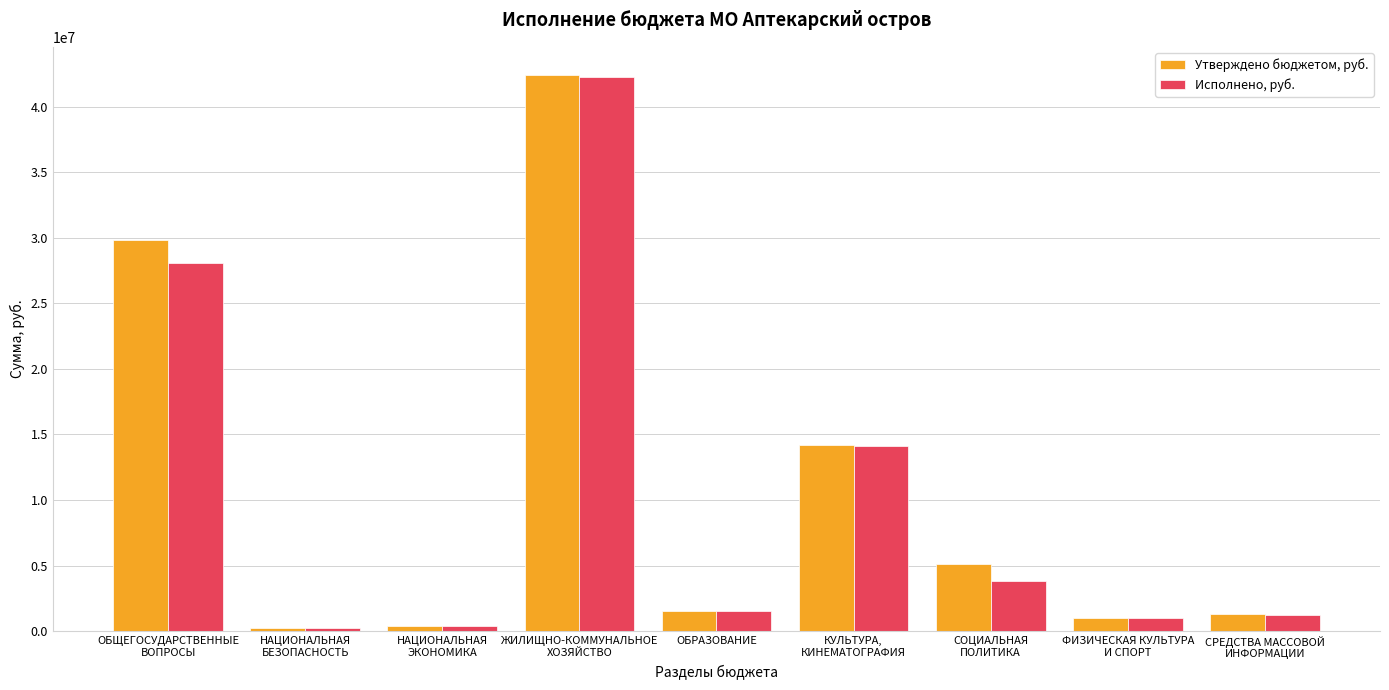

Where is Утверждено бюджетом, руб. nearest to the value 21343000?

КУЛЬТУРА,
КИНЕМАТОГРАФИЯ